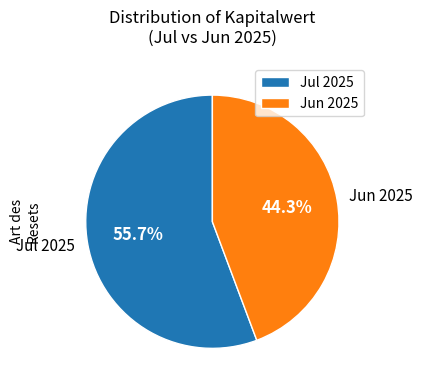

Does any single category account for the majority?

Yes